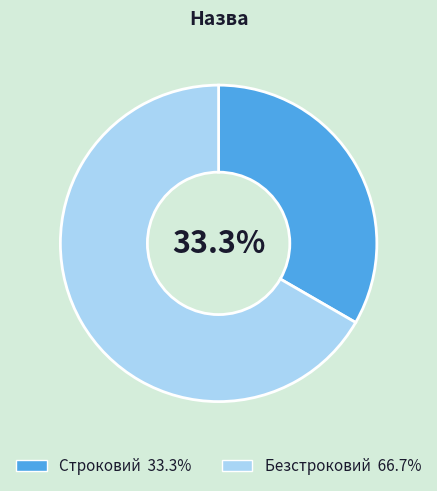

What is the majority slice?

Безстроковий